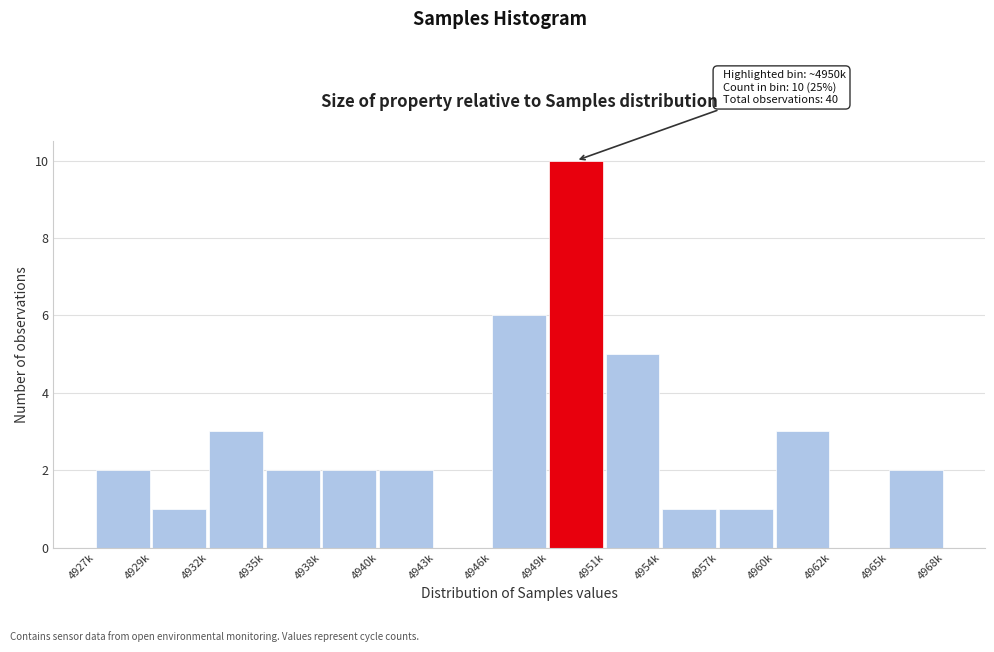

Reading left to right, list all the values displayed in this chart.

4927k=2	4929k=1	4932k=3	4935k=2	4938k=2	4940k=2	4943k=0	4946k=6	4949k=10	4951k=5	4954k=1	4957k=1	4960k=3	4962k=0	4965k=2